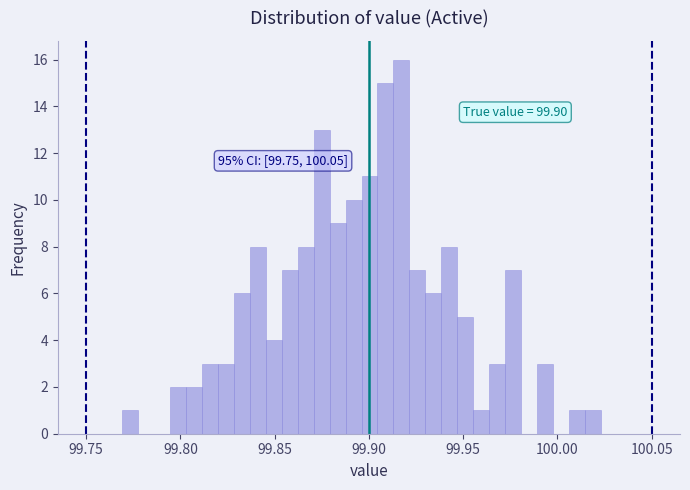

Read against the x-axis, roughly where is the centre of the tallest bar?

99.915